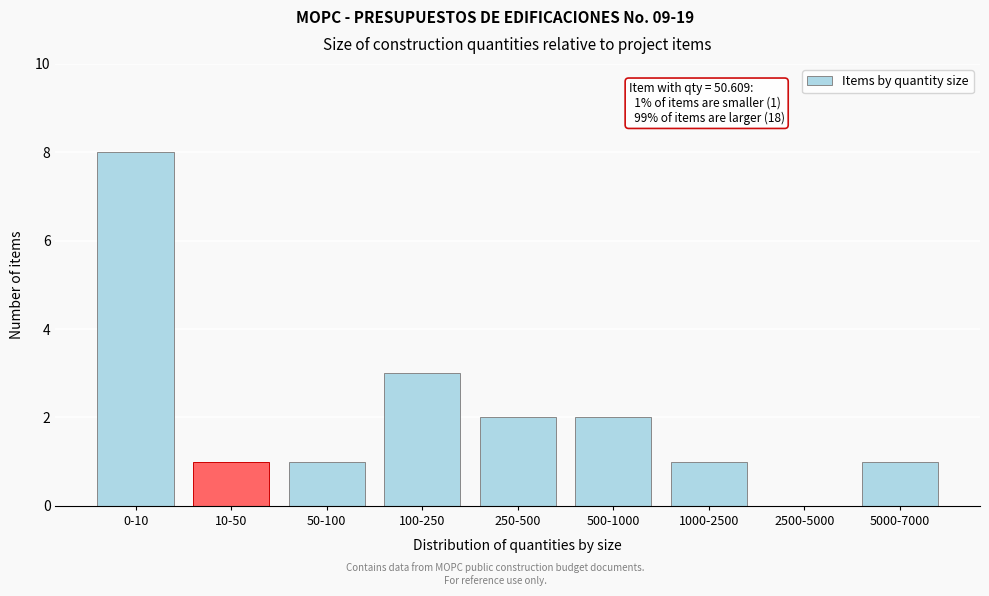

Reading left to right, what are all the values shown in this chart?

0-10=8	10-50=1	50-100=1	100-250=3	250-500=2	500-1000=2	1000-2500=1	2500-5000=0	5000-7000=1